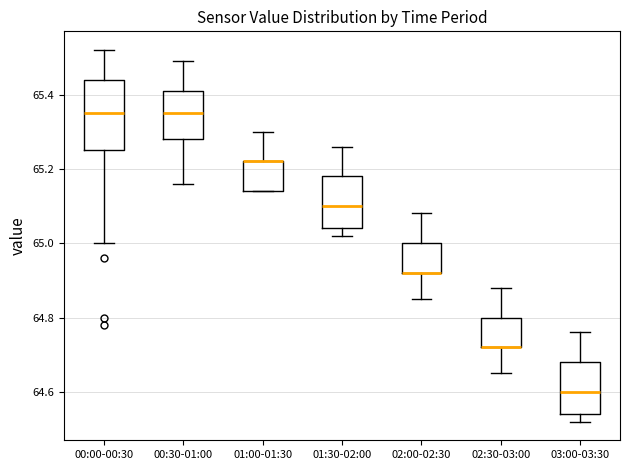

Comparing the boxes themselves (not the whiskers), which one is the tallest?

00:00-00:30